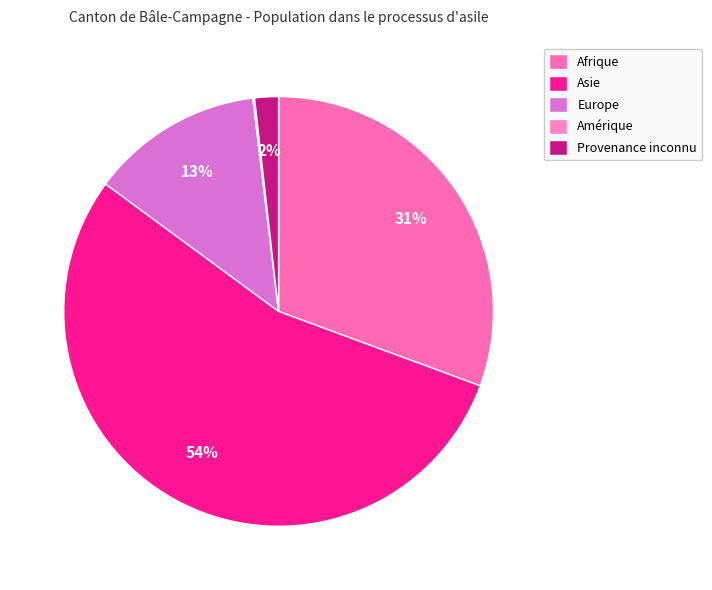

What portion of the pie excludes Amérique?

99.9%